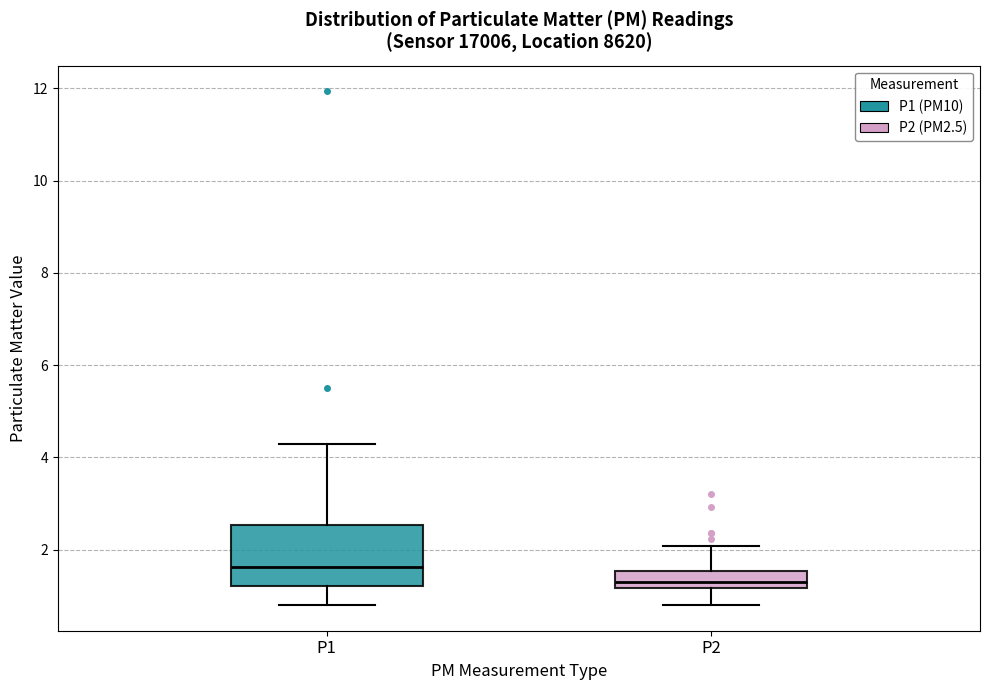

Where does the lower whisker of the box for P2 end on the y-axis? The values are not printed on the chart, so give them approximately, as read against the axis.

0.8